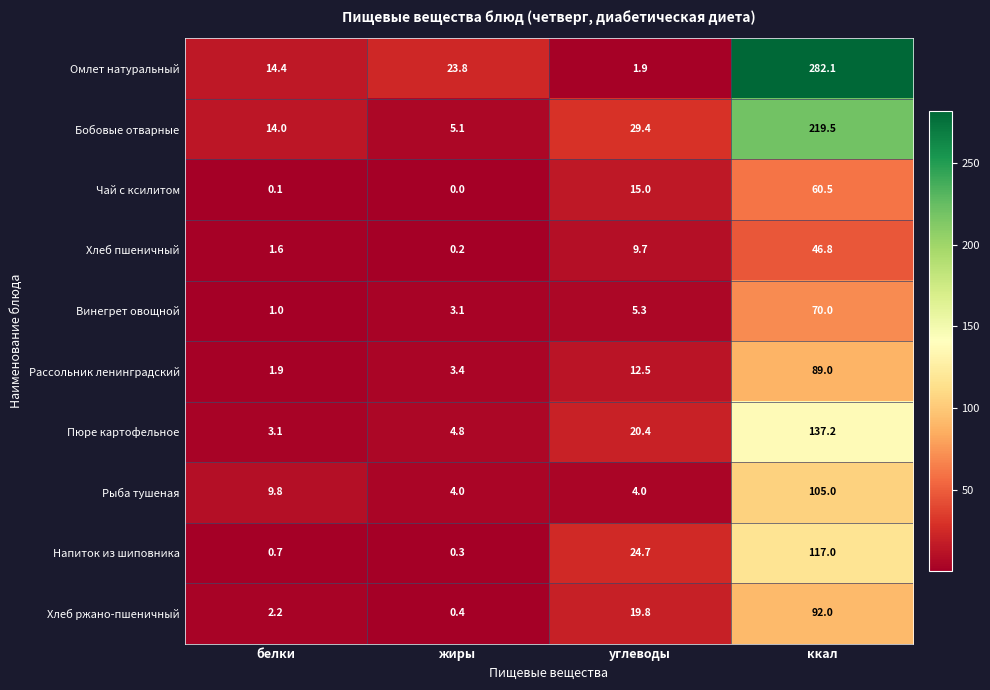

List the labels in order of Напиток из шиповника value, largest first.

ккал, углеводы, белки, жиры